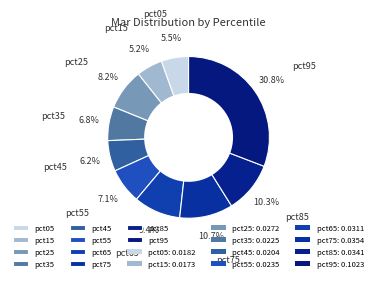

The pct15 slice represents 12% of the pie. True or false?

False